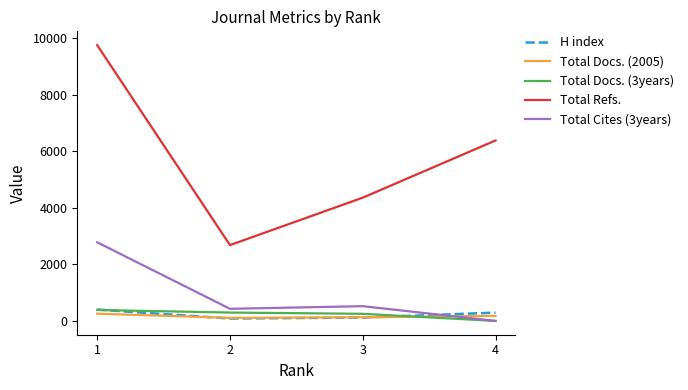

How many series are shown in this chart?

5